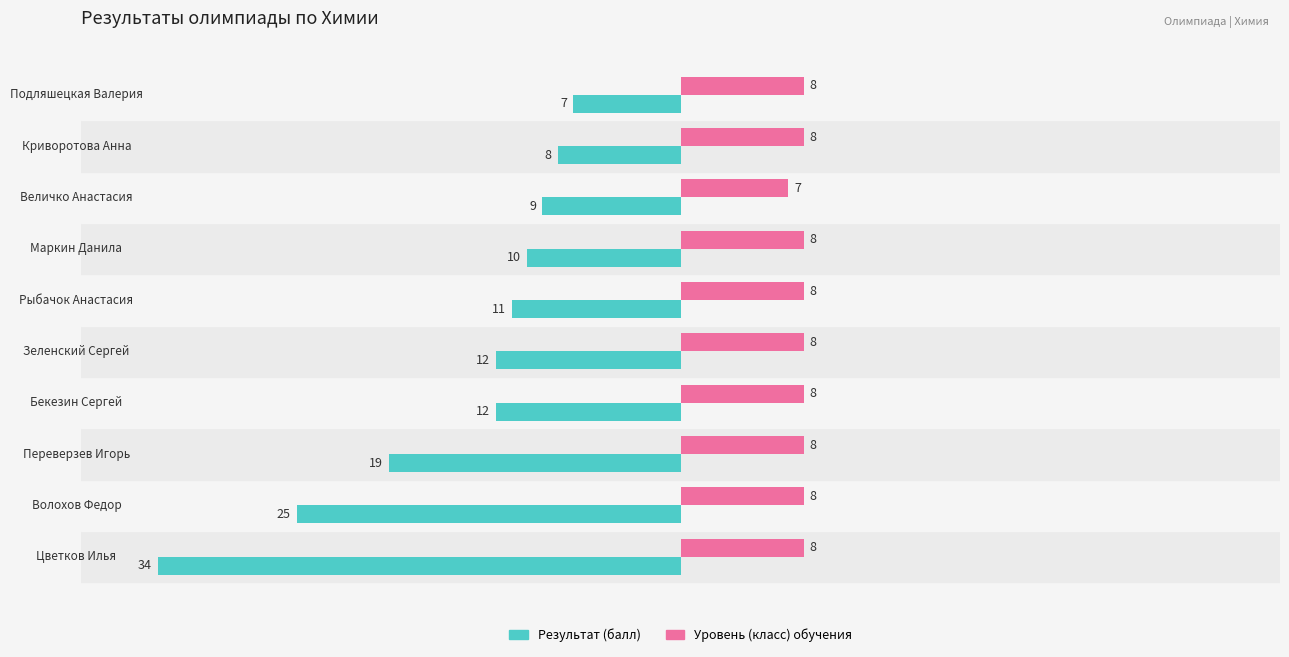

Which series has the largest range (max minus min)?

Результат (балл)